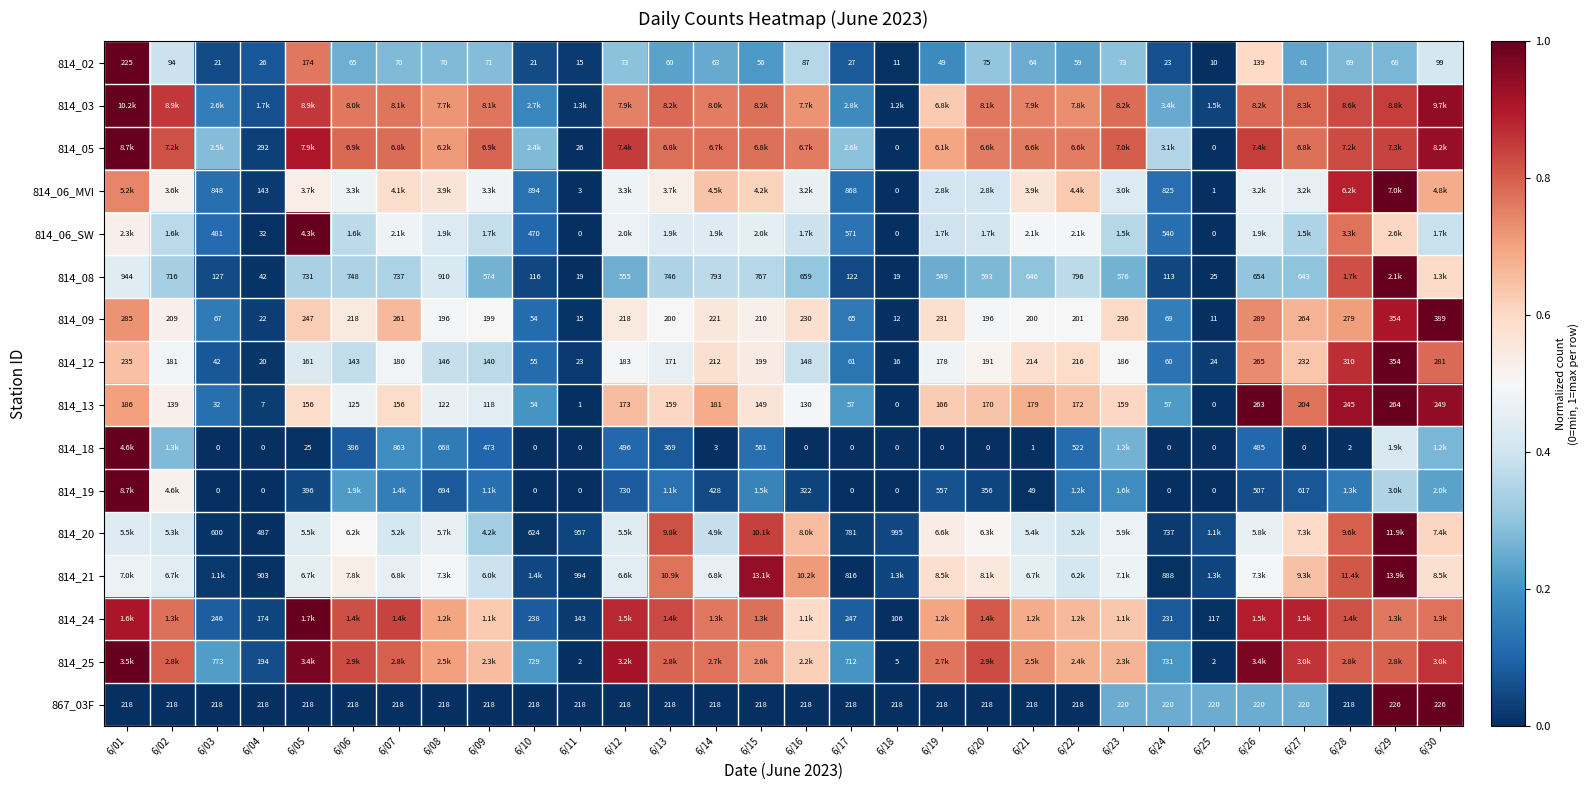

Rank the categories by 814_03 value from highest to lowest.

6/01, 6/30, 6/02, 6/05, 6/29, 6/28, 6/27, 6/26, 6/13, 6/23, 6/15, 6/09, 6/07, 6/20, 6/06, 6/14, 6/12, 6/21, 6/22, 6/16, 6/08, 6/19, 6/24, 6/17, 6/10, 6/03, 6/04, 6/25, 6/11, 6/18